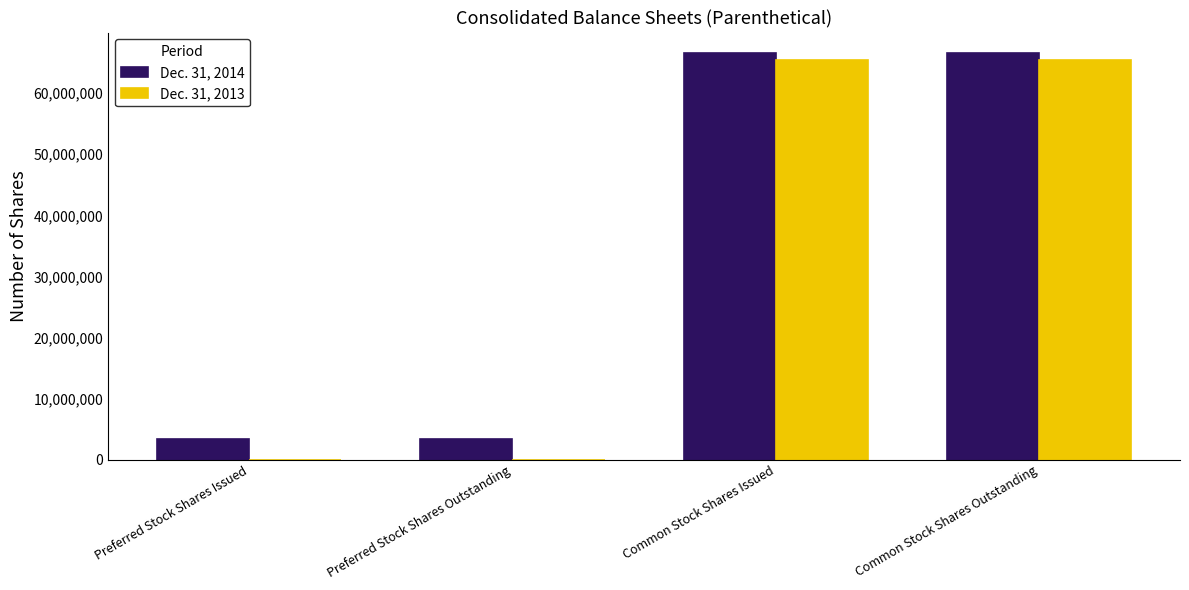

What is the greatest value displayed?

66588600